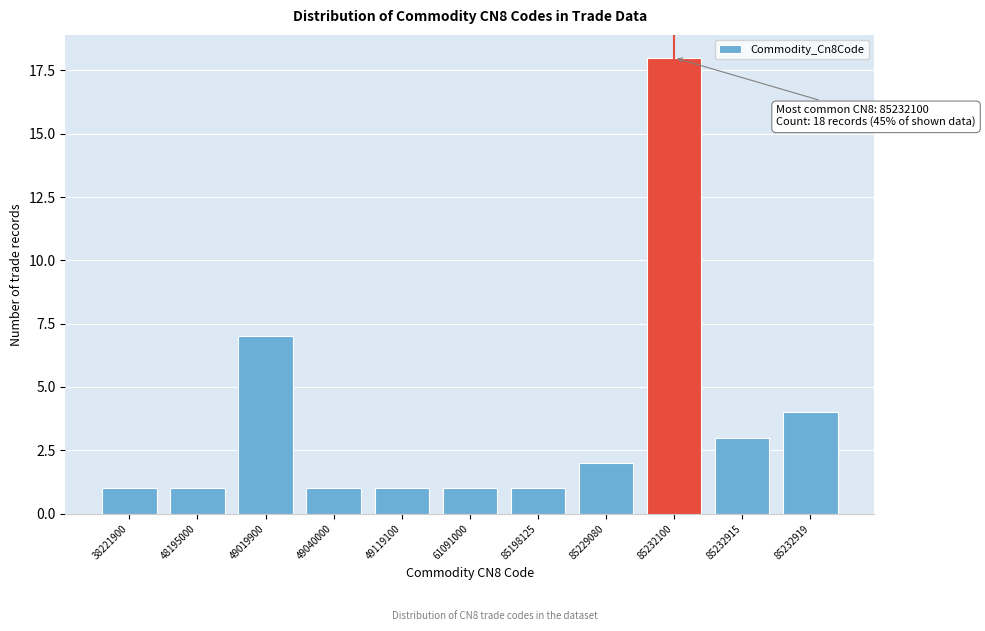

Reading right to left, what are all the values shown in this chart?

4	3	18	2	1	1	1	1	7	1	1